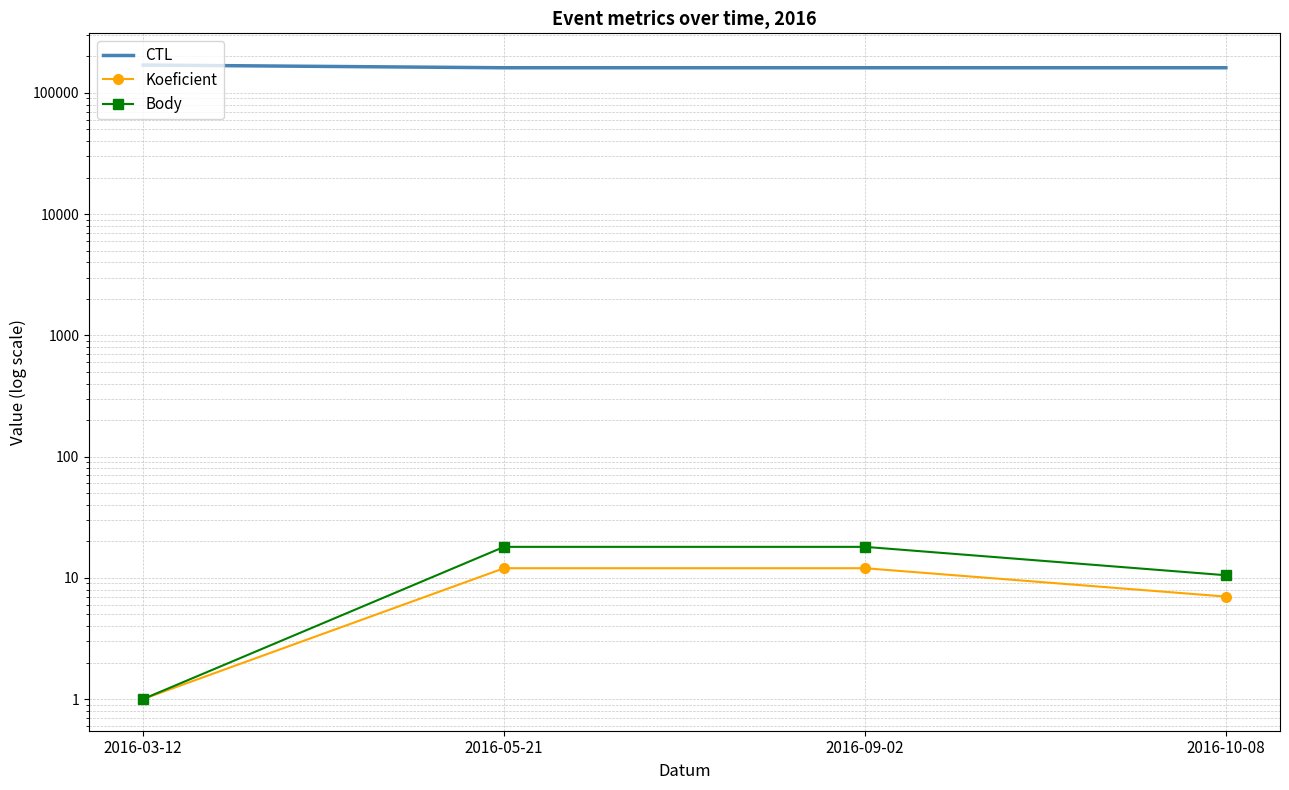

Where does the CTL series first go above 161343?

2016-03-12